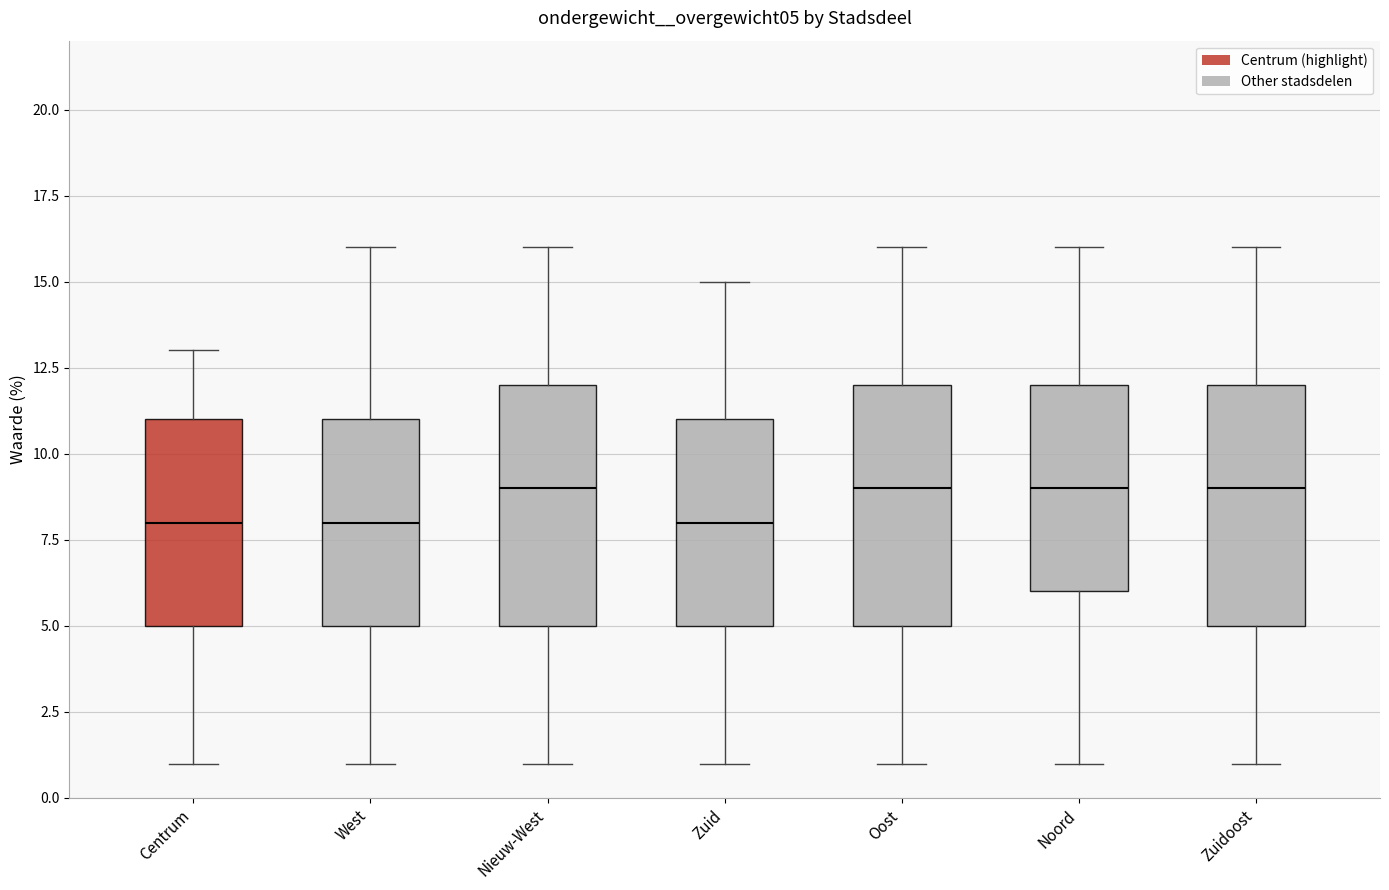

Where is the upper edge of the box for Nieuw-West on the y-axis? The values are not printed on the chart, so give them approximately, as read against the axis.

12